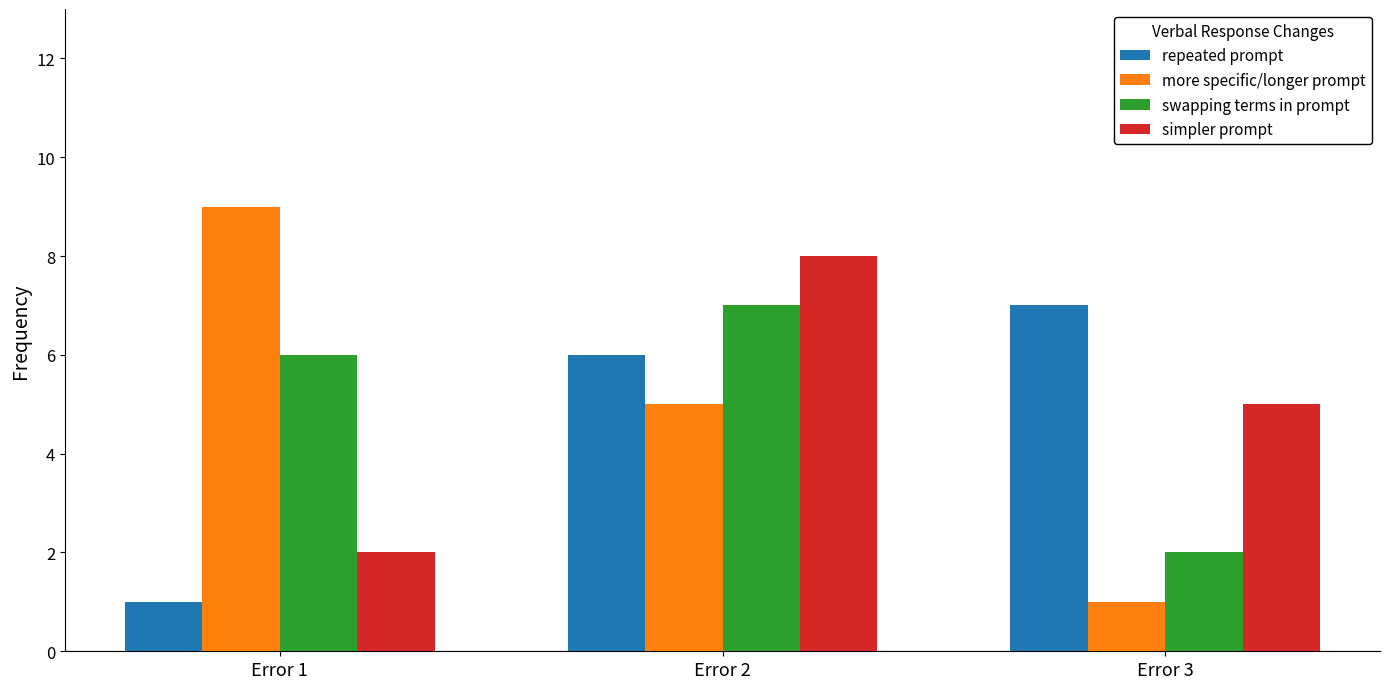

What is the value of the simpler prompt bar at the 3rd from the left?

5